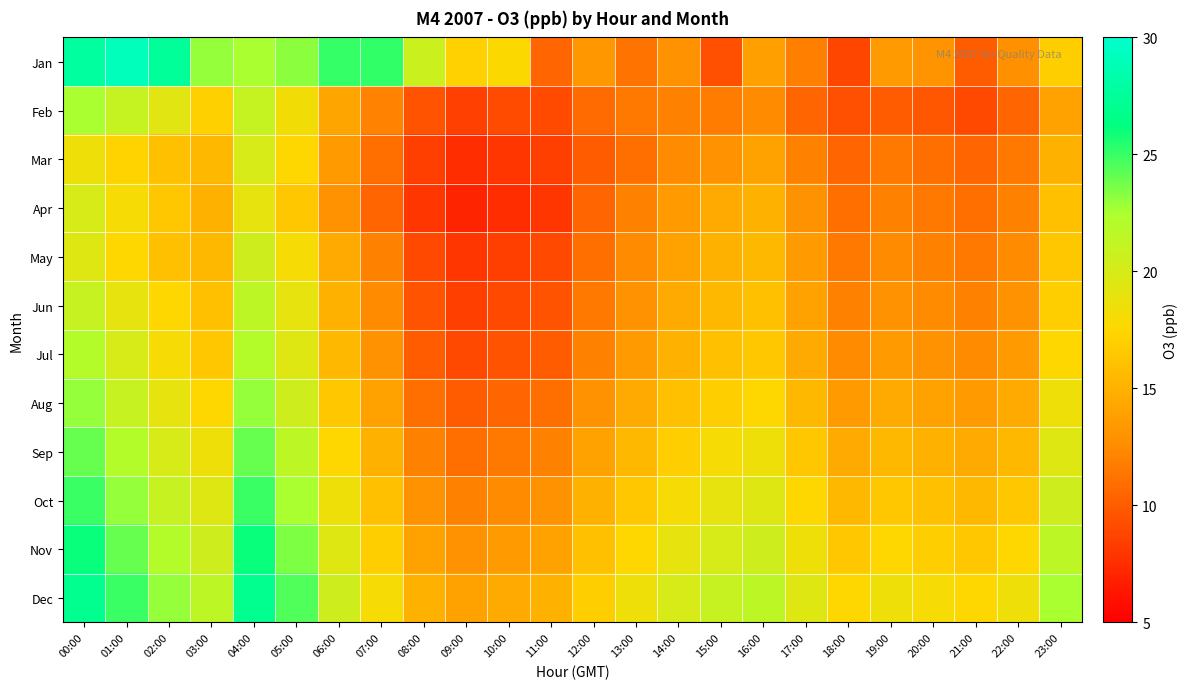

How many distinct data groups are displayed?

12